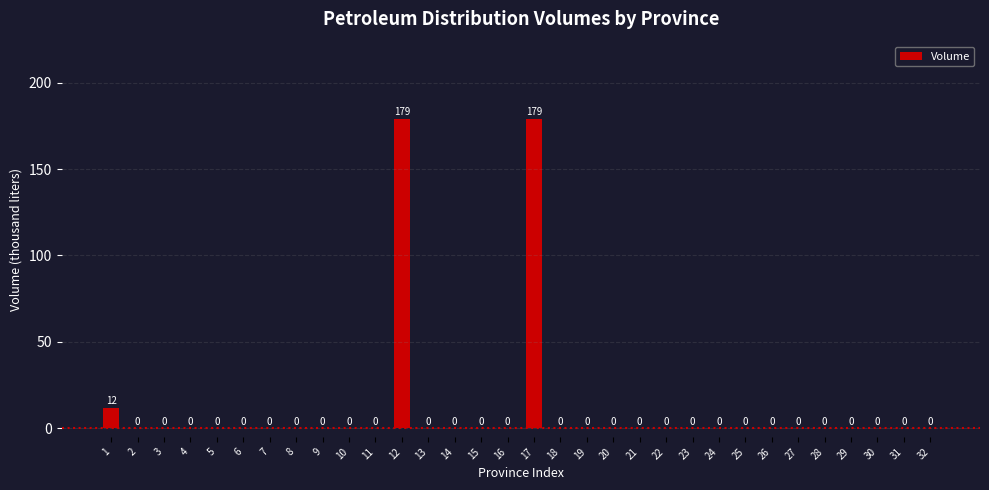

Reading left to right, transcribe all the data shown in this chart.

1=12	2=0	3=0	4=0	5=0	6=0	7=0	8=0	9=0	10=0	11=0	12=179	13=0	14=0	15=0	16=0	17=179	18=0	19=0	20=0	21=0	22=0	23=0	24=0	25=0	26=0	27=0	28=0	29=0	30=0	31=0	32=0